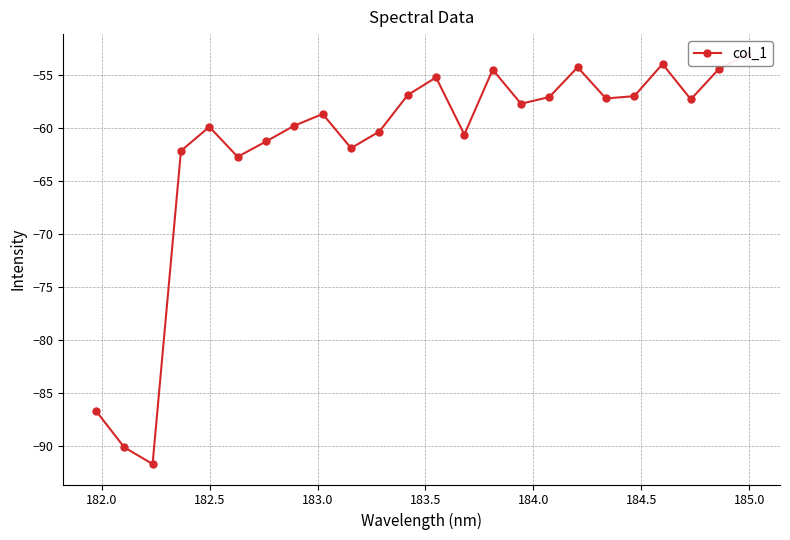

Count the number of categories in the chart.

24